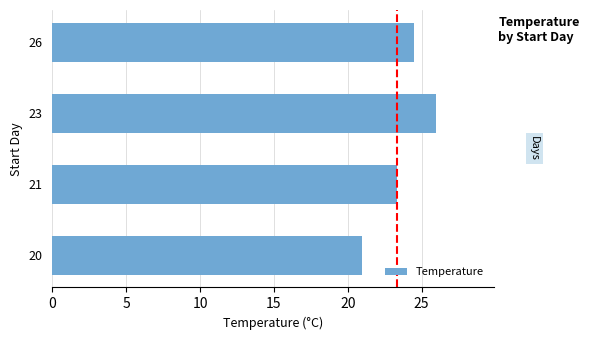

How many distinct data groups are displayed?

1